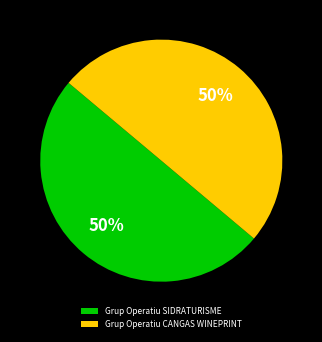

True or false: Grup Operatiu CANGAS WINEPRINT accounts for 42% of the total.

False